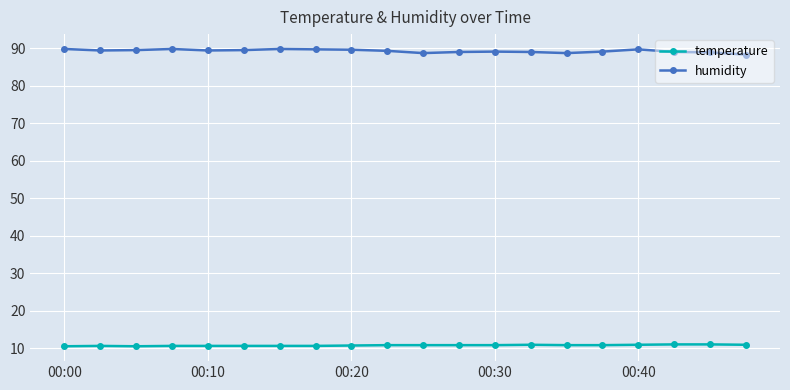

True or false: humidity has more than 1 points higher than both neighbors.

True